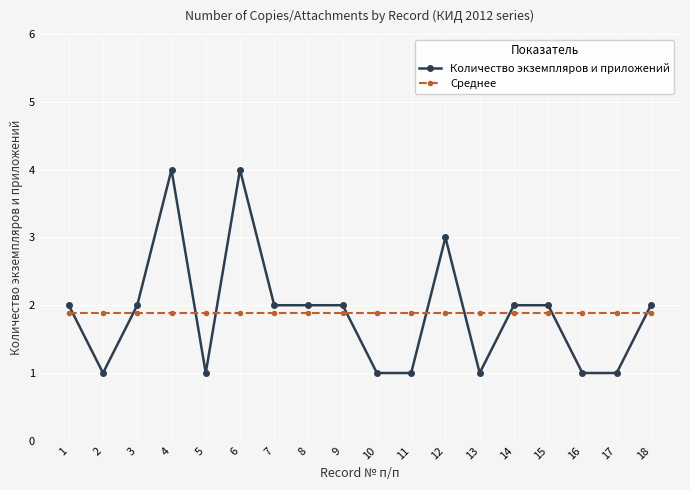

Rank the series at 15 from highest to lowest value.

Количество экземпляров и приложений, Среднее